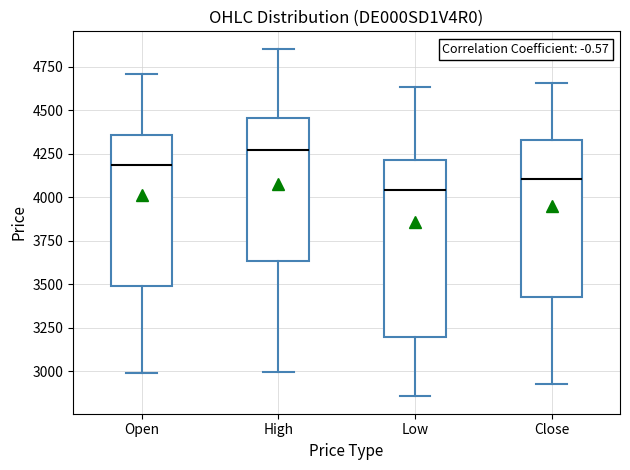

Where does the lower whisker of the box for High end on the y-axis? The values are not printed on the chart, so give them approximately, as read against the axis.

3000